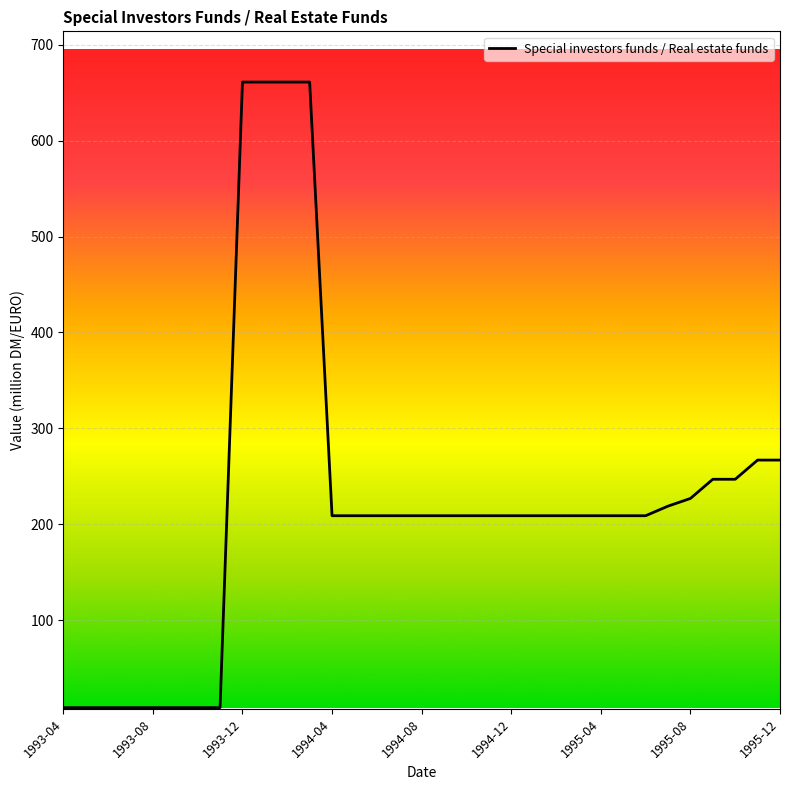

Does the chart have visible grid lines?

Yes